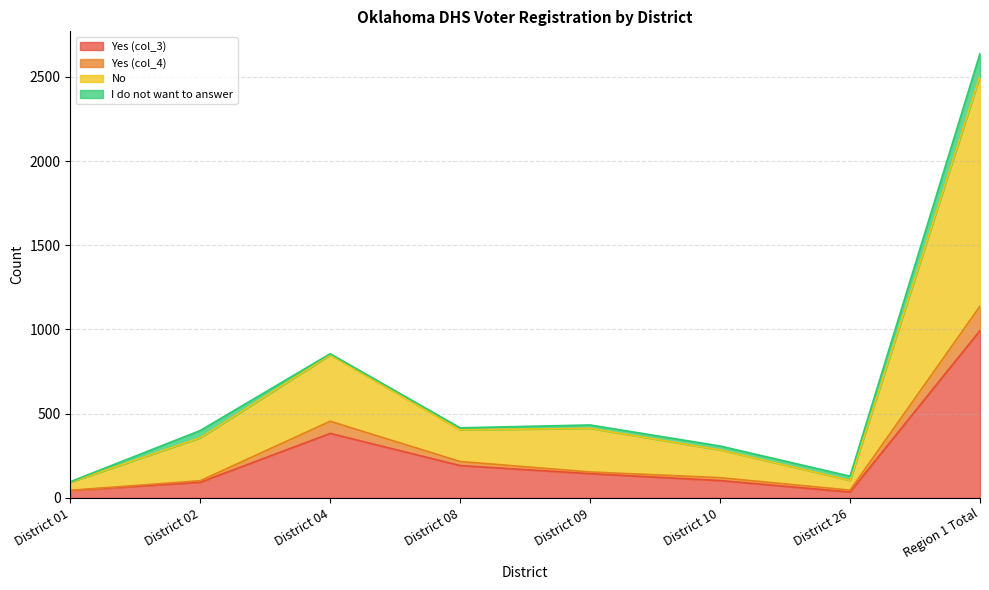

At how many categories does at least one series exceed 2628?

1